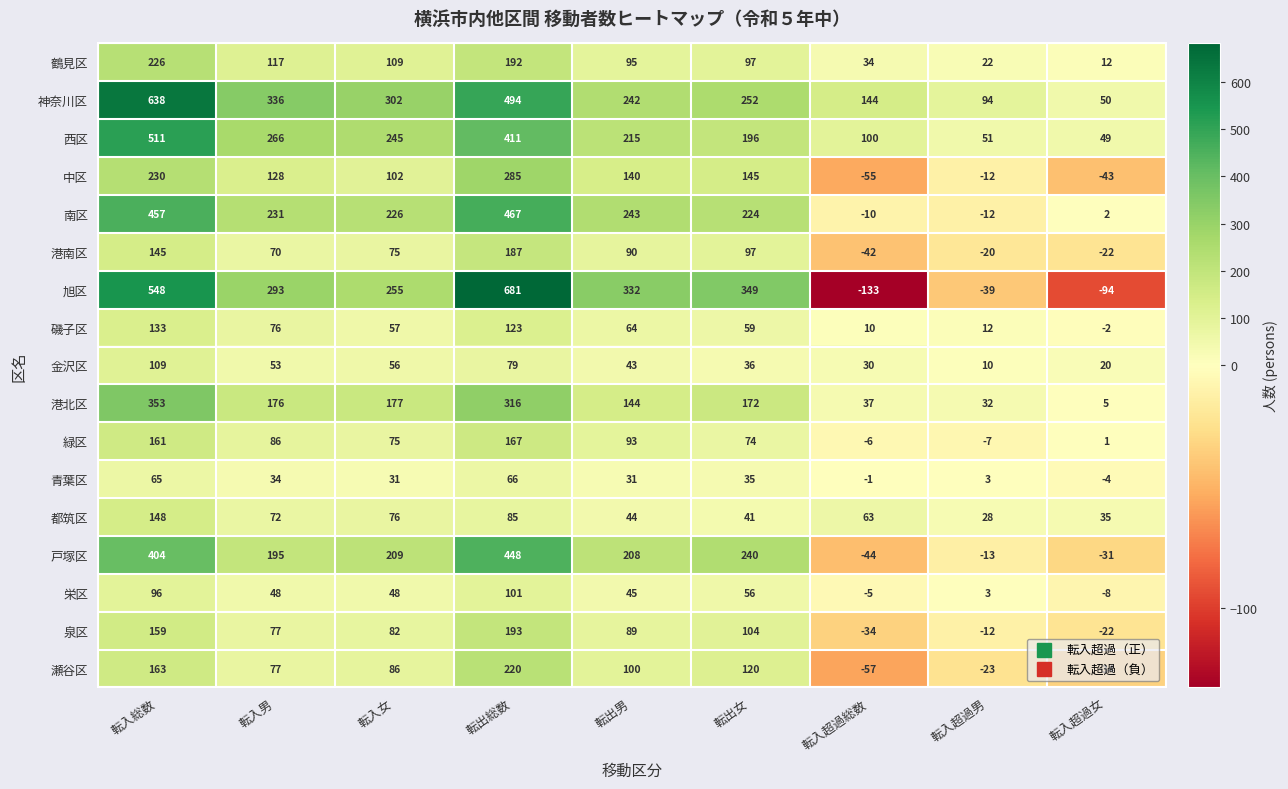

Is it true that 泉区 equals 104 at 転出女?

True